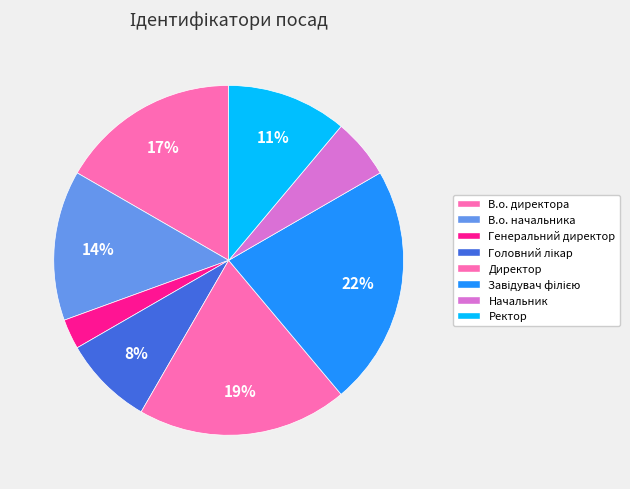

Which slice is the smallest?

Генеральний директор